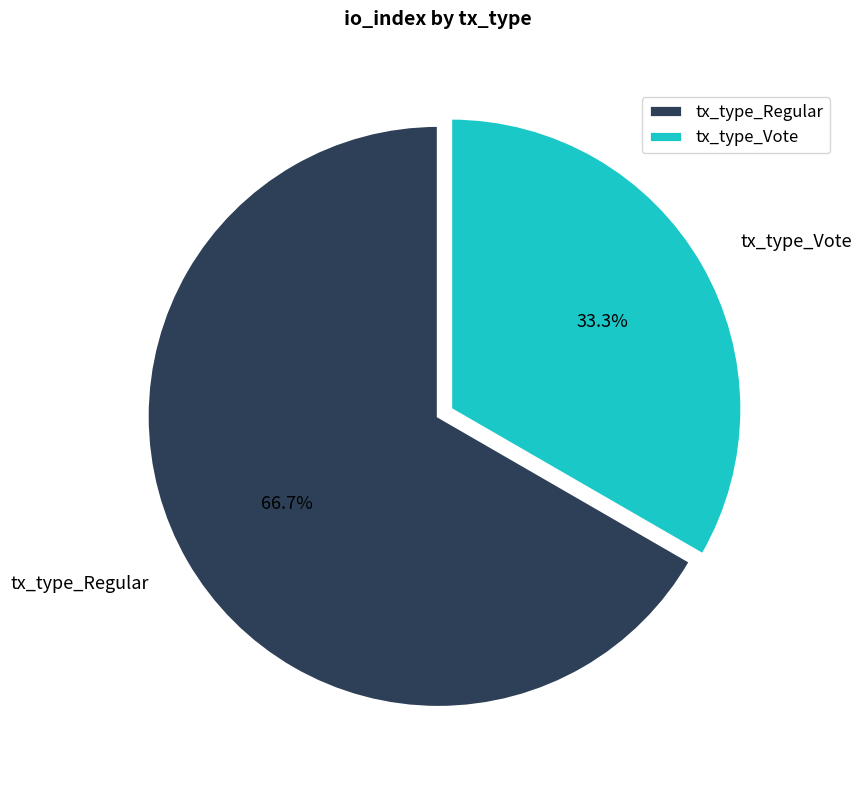

To the nearest percent, what percentage of the pie is tx_type_Vote?

33%